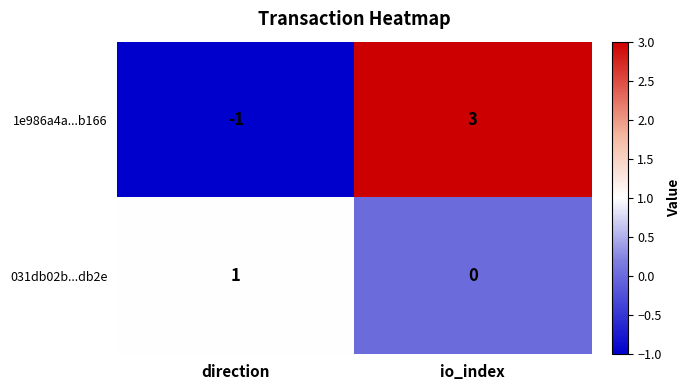

Which category has the highest value across all series?

io_index